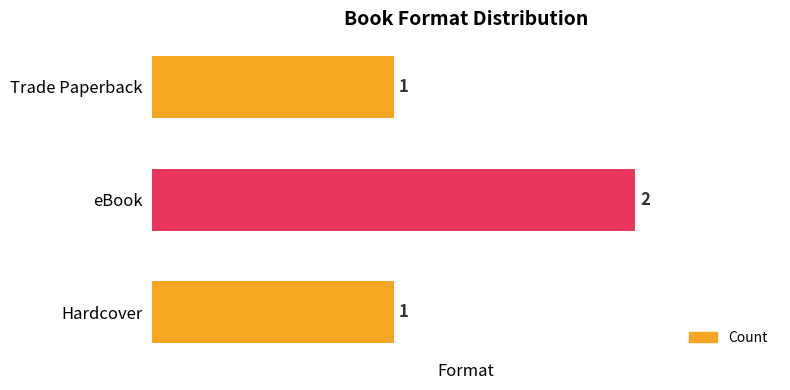

True or false: the data shows 1 at Trade Paperback.

True